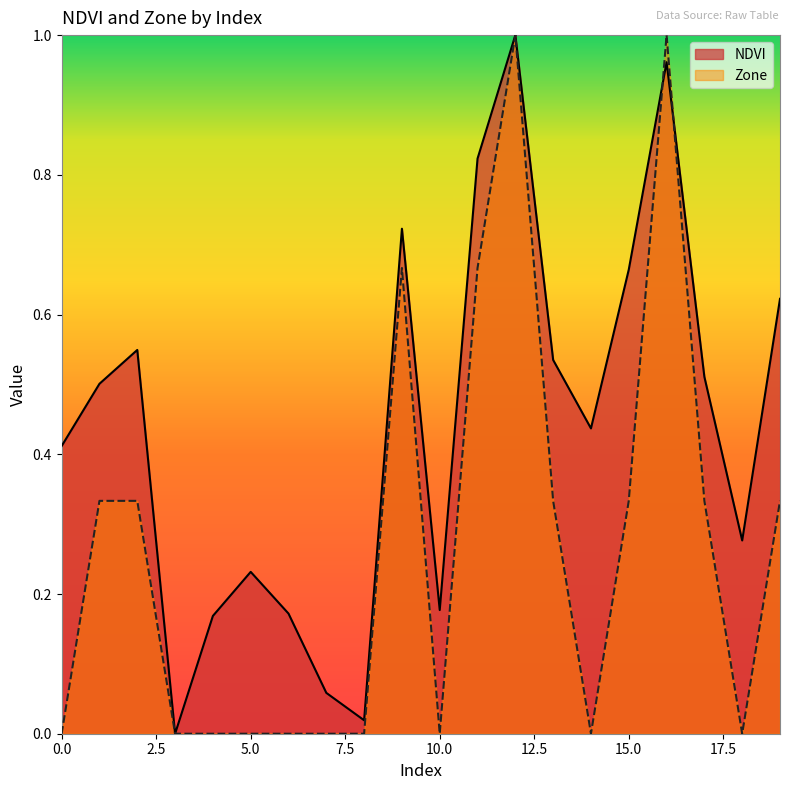

True or false: Zone has a value of 0.7 at 9.

True